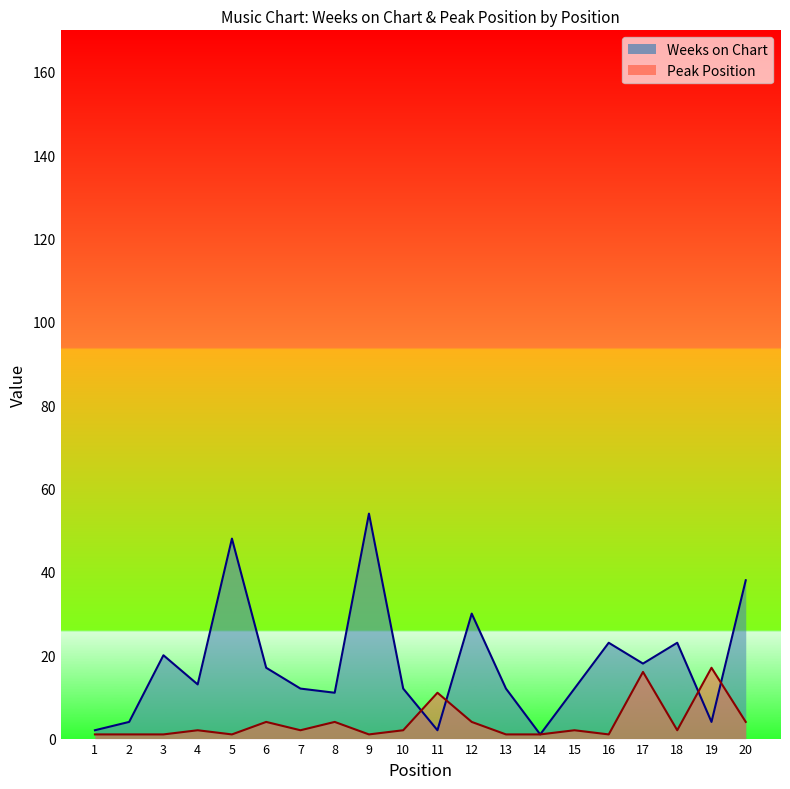

What are all the series names shown in the legend?

Weeks on Chart, Peak Position